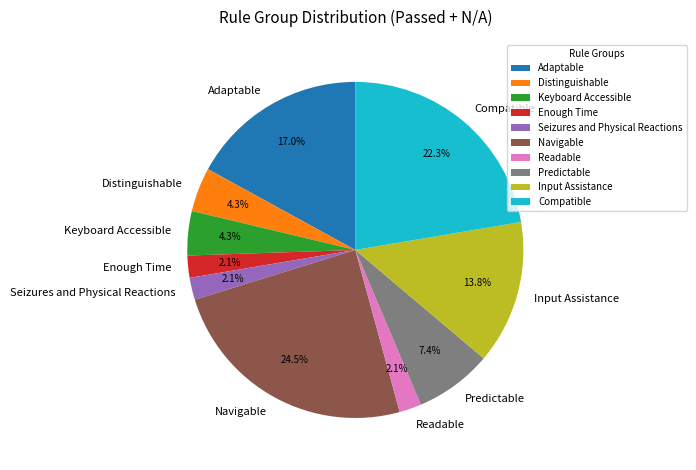

Approximately how many times larger is the value at Compatible compared to Navigable?

0.9